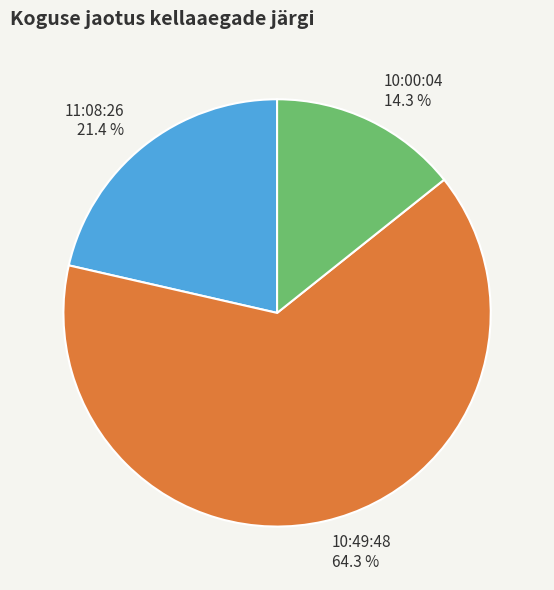

Which slice is the largest?

10:49:48